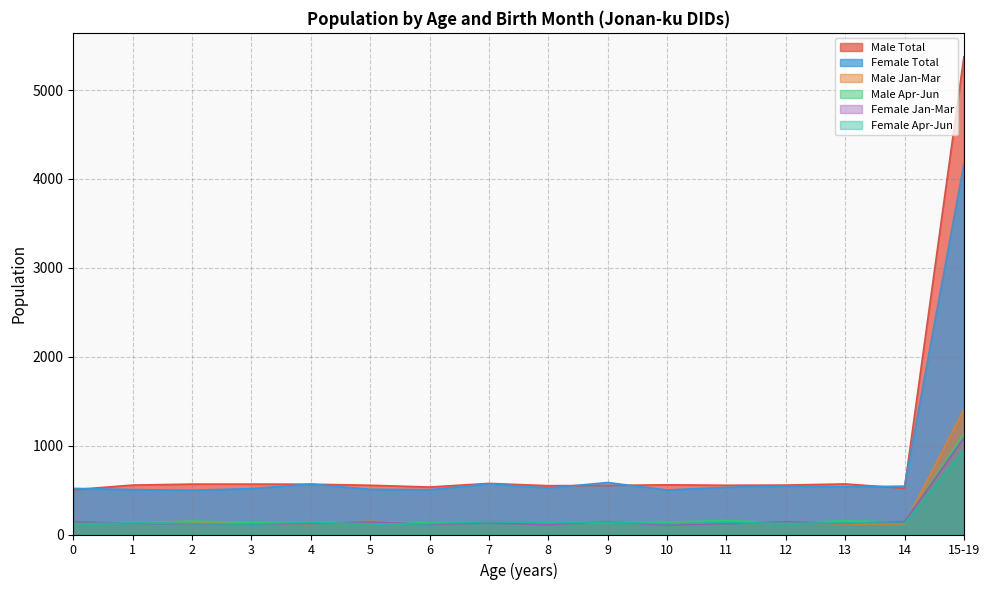

True or false: Male Jan-Mar and Male Apr-Jun intersect in this chart.

True